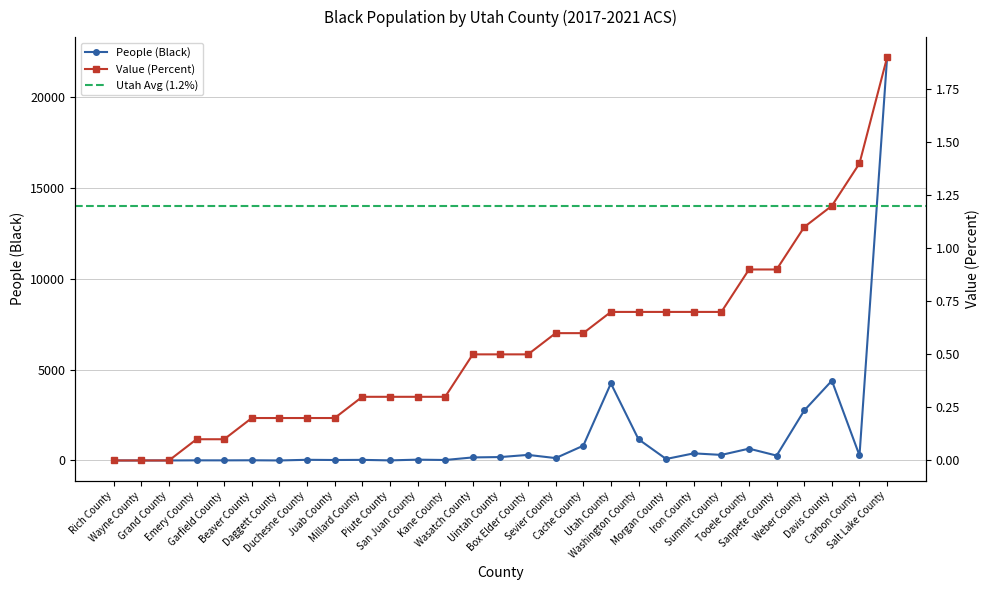

At which category does the chart reach its minimum across all series?

Rich County